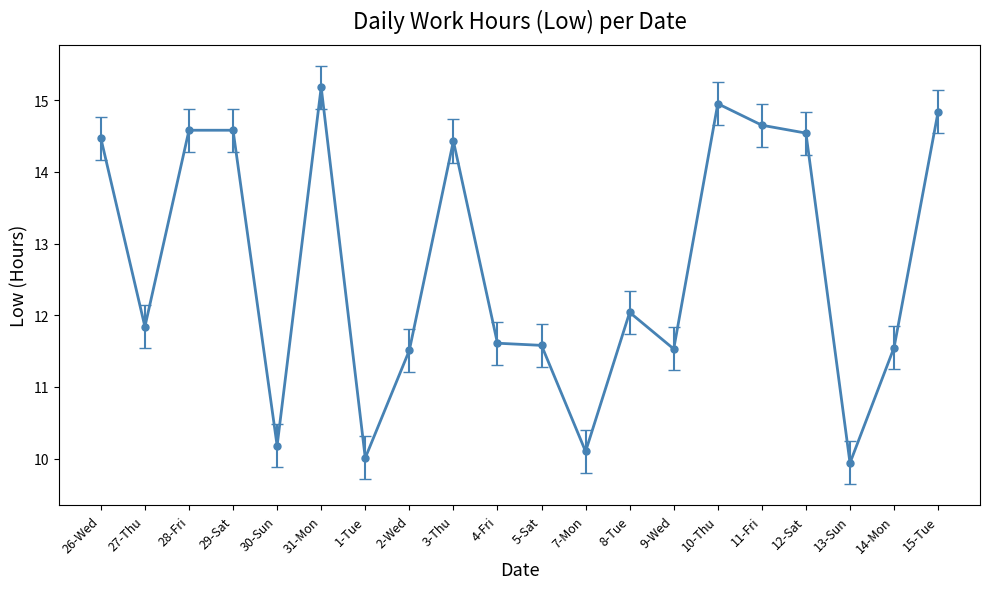

What is the difference between the second highest and second lowest values?

4.9